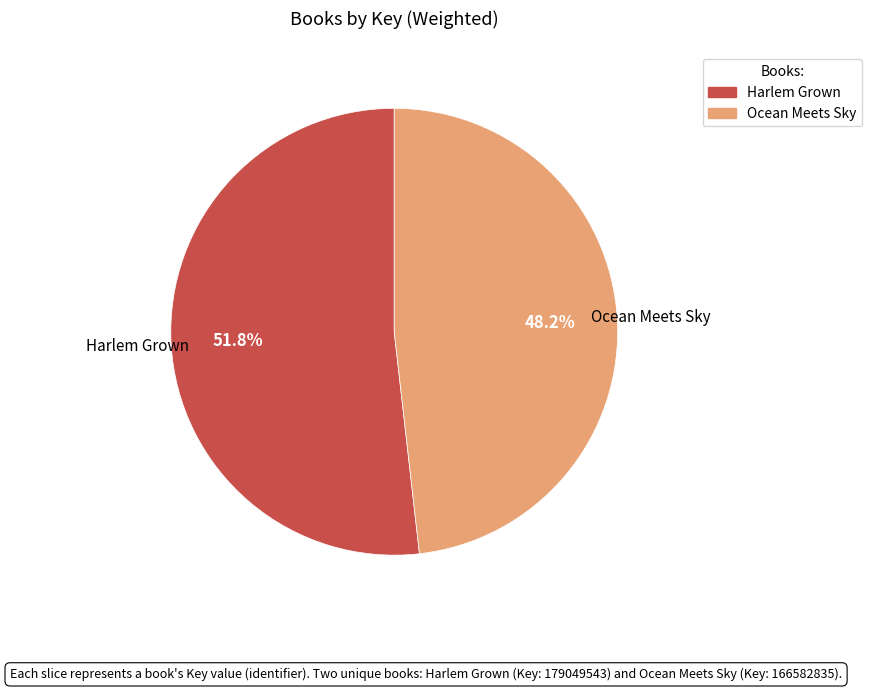

How many segments does this pie chart have?

2